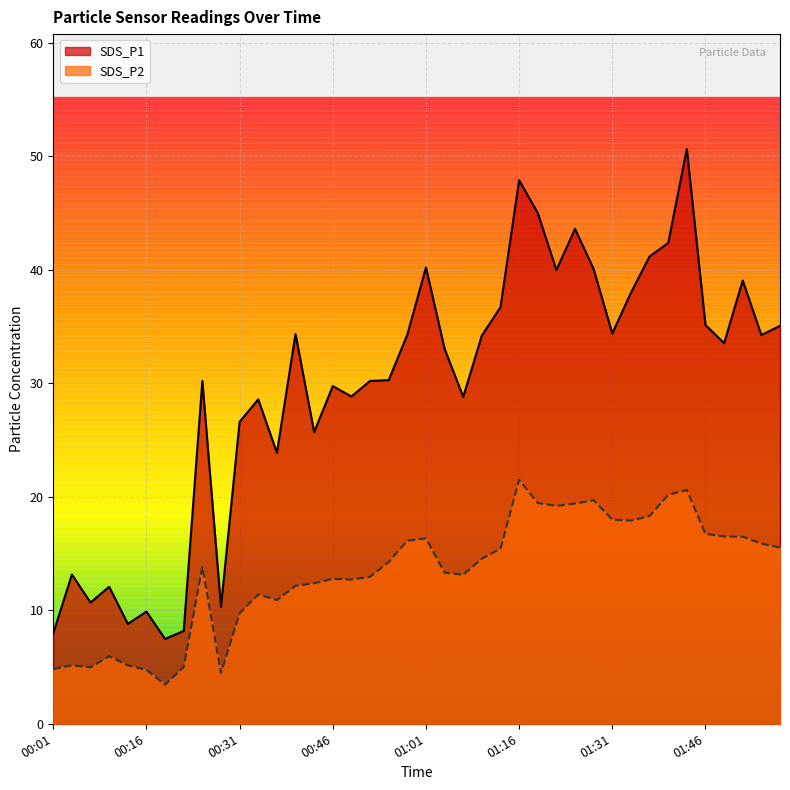

Reading left to right, transcribe all the data shown in this chart.

SDS_P1: 8.0	13.2	10.7	12.1	8.8	9.9	7.5	8.2	30.2	10.3	26.6	28.6	23.9	34.3	25.7	29.8	28.8	30.2	30.3	34.3	40.2	33.0	28.8	34.2	36.7	47.9	45.0	40.0	43.6	40.0	34.4	38.0	41.2	42.4	50.6	35.1	33.5	39.0	34.2	35.0
SDS_P2: 4.8	5.2	5.0	6.0	5.2	4.8	3.5	5.0	13.8	4.5	9.7	11.4	10.9	12.2	12.4	12.8	12.7	12.9	14.2	16.1	16.3	13.3	13.1	14.6	15.4	21.5	19.4	19.2	19.4	19.7	18.0	17.9	18.3	20.2	20.6	16.7	16.5	16.5	15.9	15.5